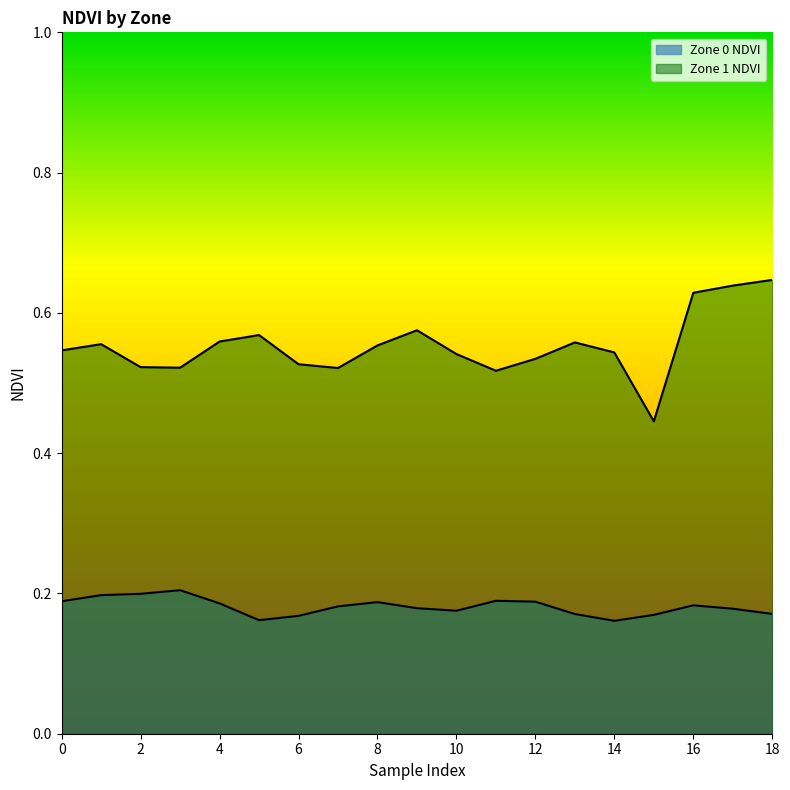

Reading right to left, what are all the values shown in this chart?

Zone 0 NDVI: 18=0.2	17=0.2	16=0.2	15=0.2	14=0.2	13=0.2	12=0.2	11=0.2	10=0.2	9=0.2	8=0.2	7=0.2	6=0.2	5=0.2	4=0.2	3=0.2	2=0.2	1=0.2	0=0.2
Zone 1 NDVI: 18=0.6	17=0.6	16=0.6	15=0.4	14=0.5	13=0.6	12=0.5	11=0.5	10=0.5	9=0.6	8=0.6	7=0.5	6=0.5	5=0.6	4=0.6	3=0.5	2=0.5	1=0.6	0=0.5